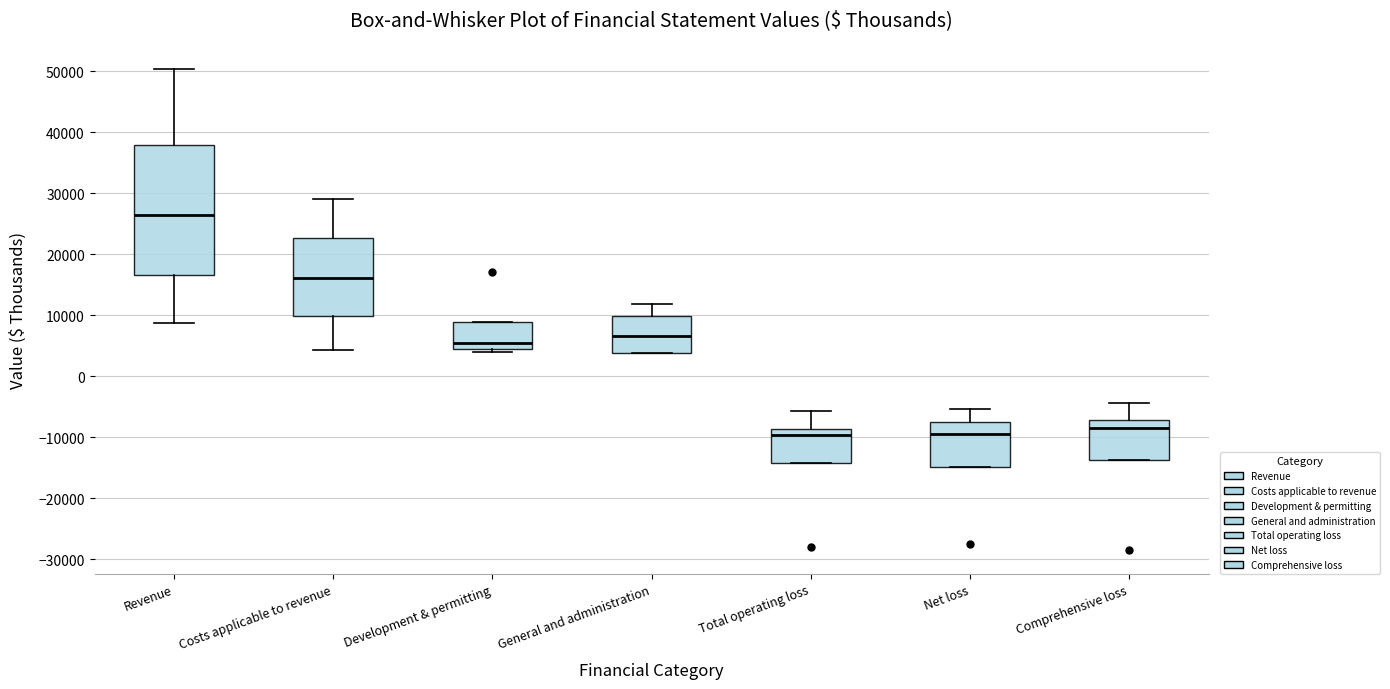

Reading left to right, transcribe this box plot: for each box, give where its median line is, the range the box spans, and where its two whiskers end, as read against the y-axis. The values are not printed on the chart, so give them approximately, as read against the axis.

Revenue: median 26000, box 17000 to 38000, whiskers 9000 to 50000
Costs applicable to revenue: median 16000, box 10000 to 23000, whiskers 4000 to 29000
Development & permitting: median 5000, box 4000 to 9000, whiskers 4000 (just below the box's lower edge) to 9000
General and administration: median 7000, box 4000 to 10000, whiskers 4000 to 12000
Total operating loss: median -10000, box -14000 to -9000, whiskers -14000 to -6000
Net loss: median -9000, box -15000 to -8000, whiskers -15000 to -5000
Comprehensive loss: median -8000, box -14000 to -7000, whiskers -14000 to -4000